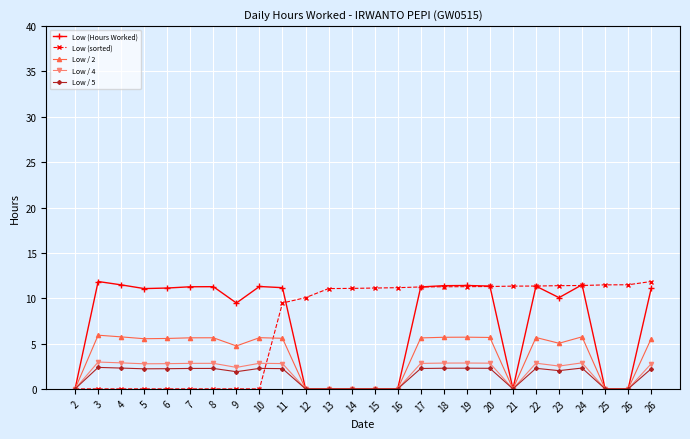

Which series has the largest range (max minus min)?

Low (Hours Worked)